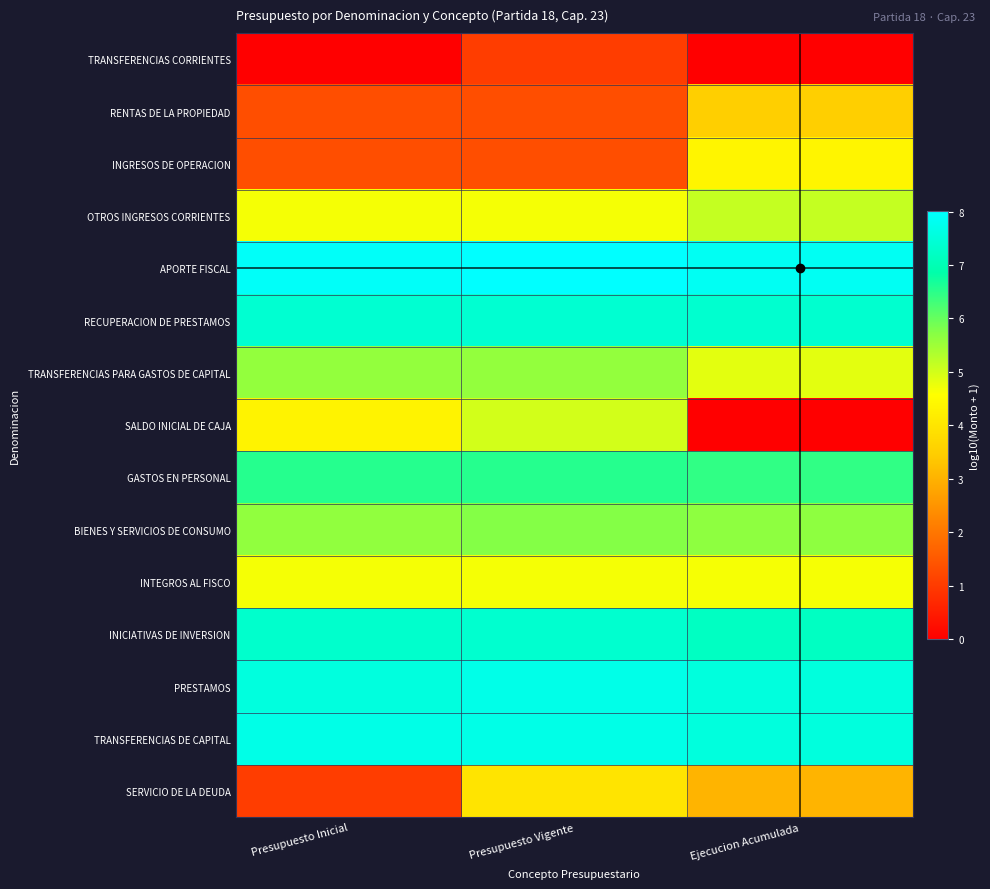

Rank the series by their maximum value, from lowest to highest.

TRANSFERENCIAS CORRIENTES, RENTAS DE LA PROPIEDAD, SERVICIO DE LA DEUDA, INGRESOS DE OPERACION, INTEGROS AL FISCO, SALDO INICIAL DE CAJA, OTROS INGRESOS CORRIENTES, TRANSFERENCIAS PARA GASTOS DE CAPITAL, BIENES Y SERVICIOS DE CONSUMO, GASTOS EN PERSONAL, INICIATIVAS DE INVERSION, RECUPERACION DE PRESTAMOS, TRANSFERENCIAS DE CAPITAL, PRESTAMOS, APORTE FISCAL